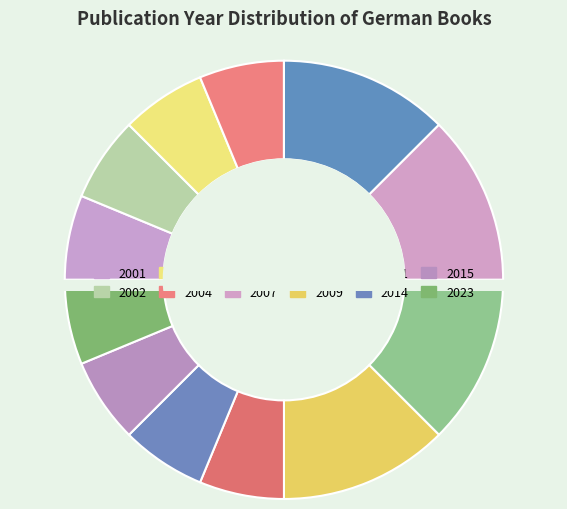

How many segments does this pie chart have?

12